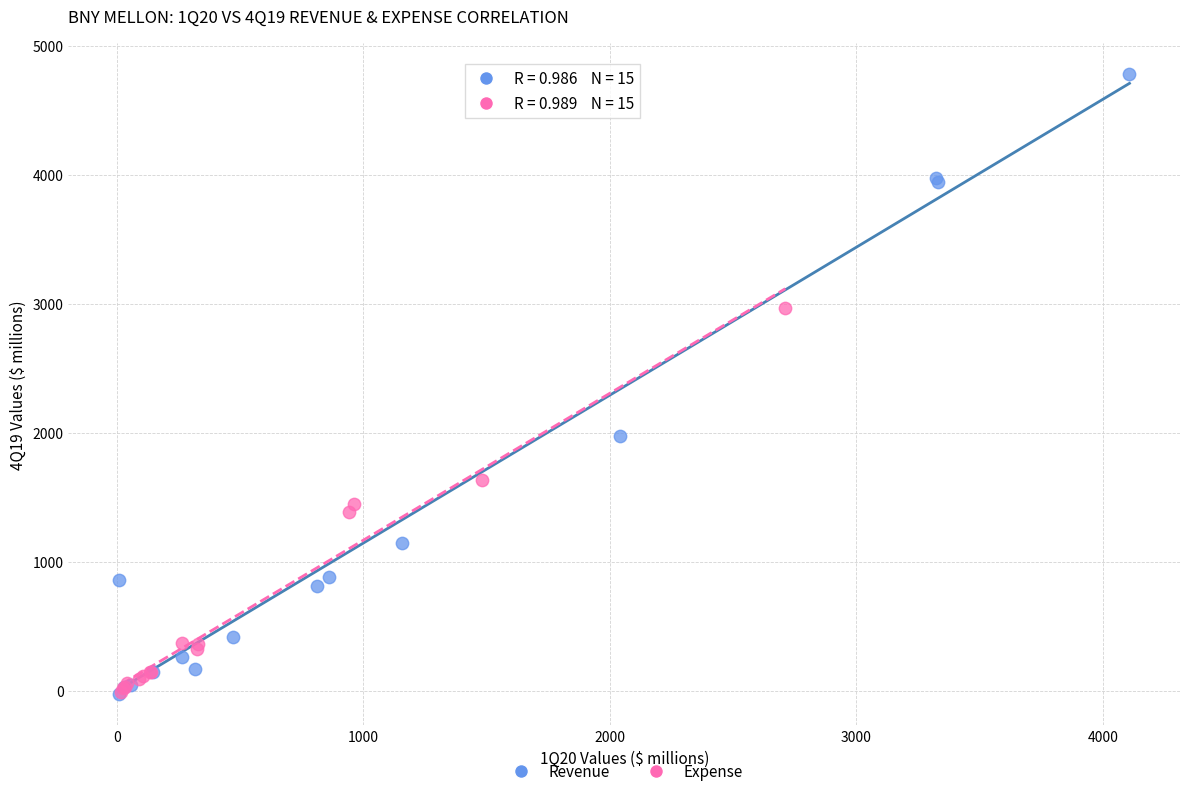

Which series contains the highest Y value?

Revenue